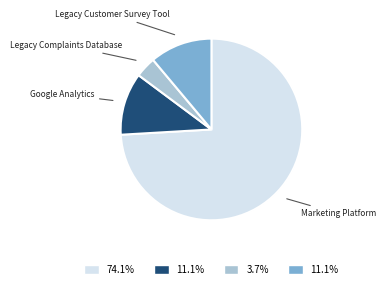

Is there any slice that represents more than half of the pie?

Yes